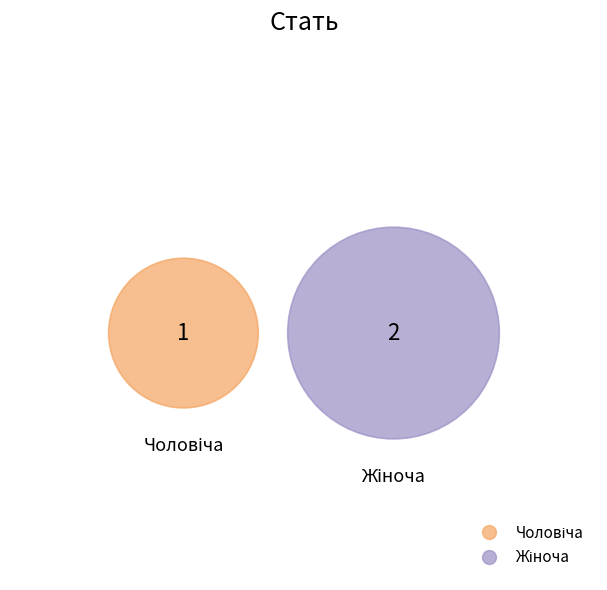

Rank the categories by value from highest to lowest.

Жіноча, Чоловіча